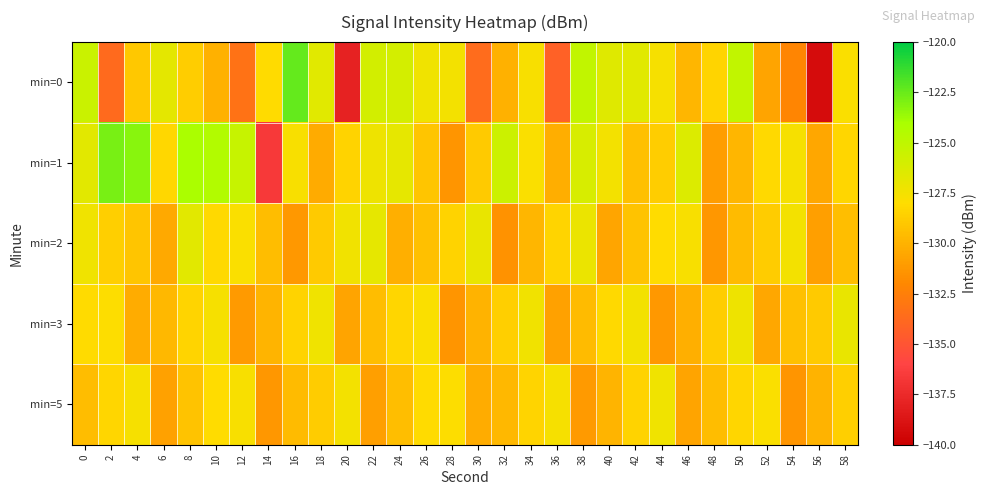

At 10, list the series in order from largest to smallest.

min=1, min=3, min=5, min=2, min=0